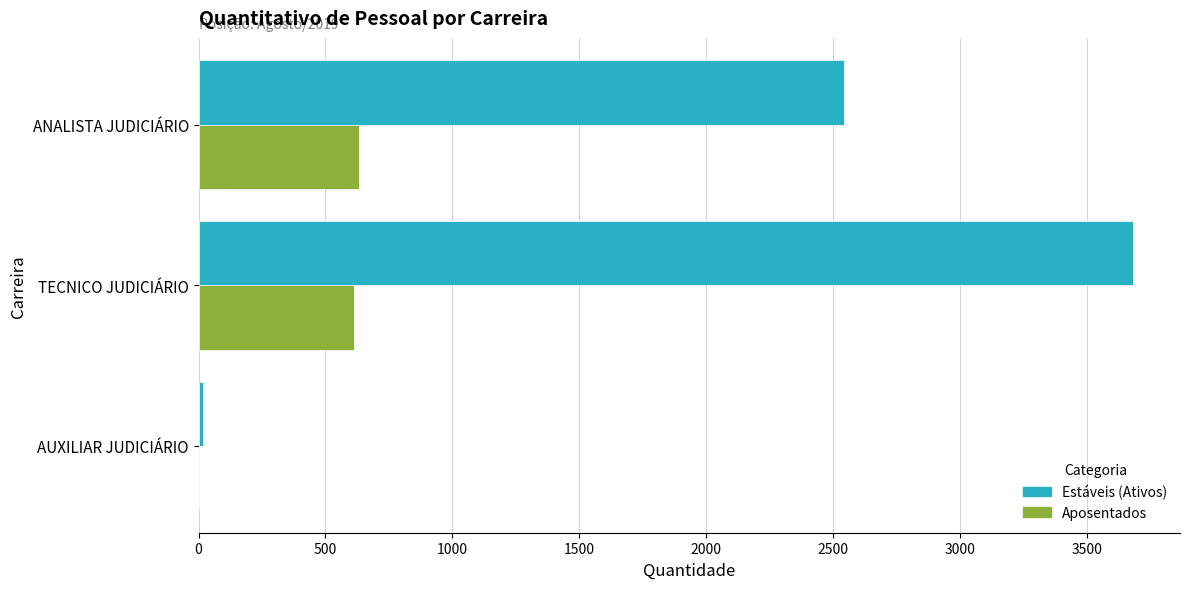

Is the value of Aposentados at TECNICO JUDICIÁRIO greater than the value of Estáveis (Ativos) at ANALISTA JUDICIÁRIO?

No